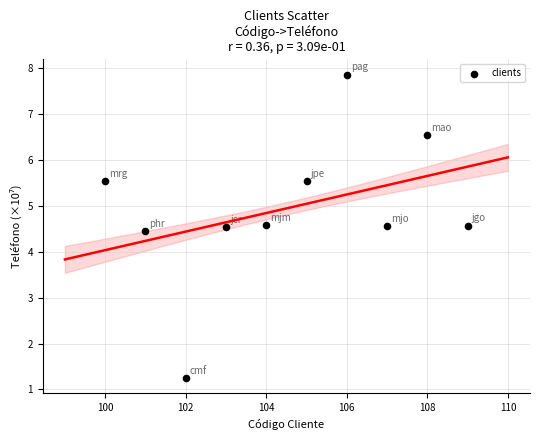

What Y value in the scatter plot is closest to 4?

4.5